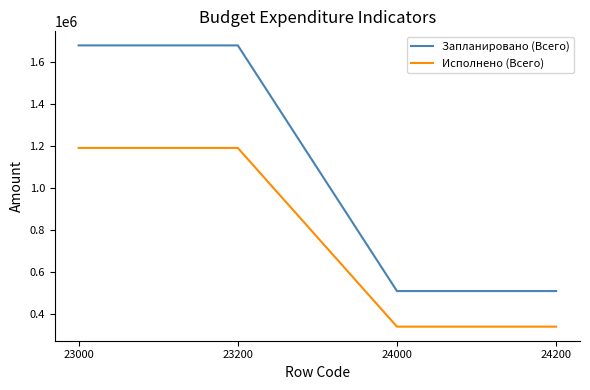

What is the maximum value for Запланировано (Всего)?

1679520.0